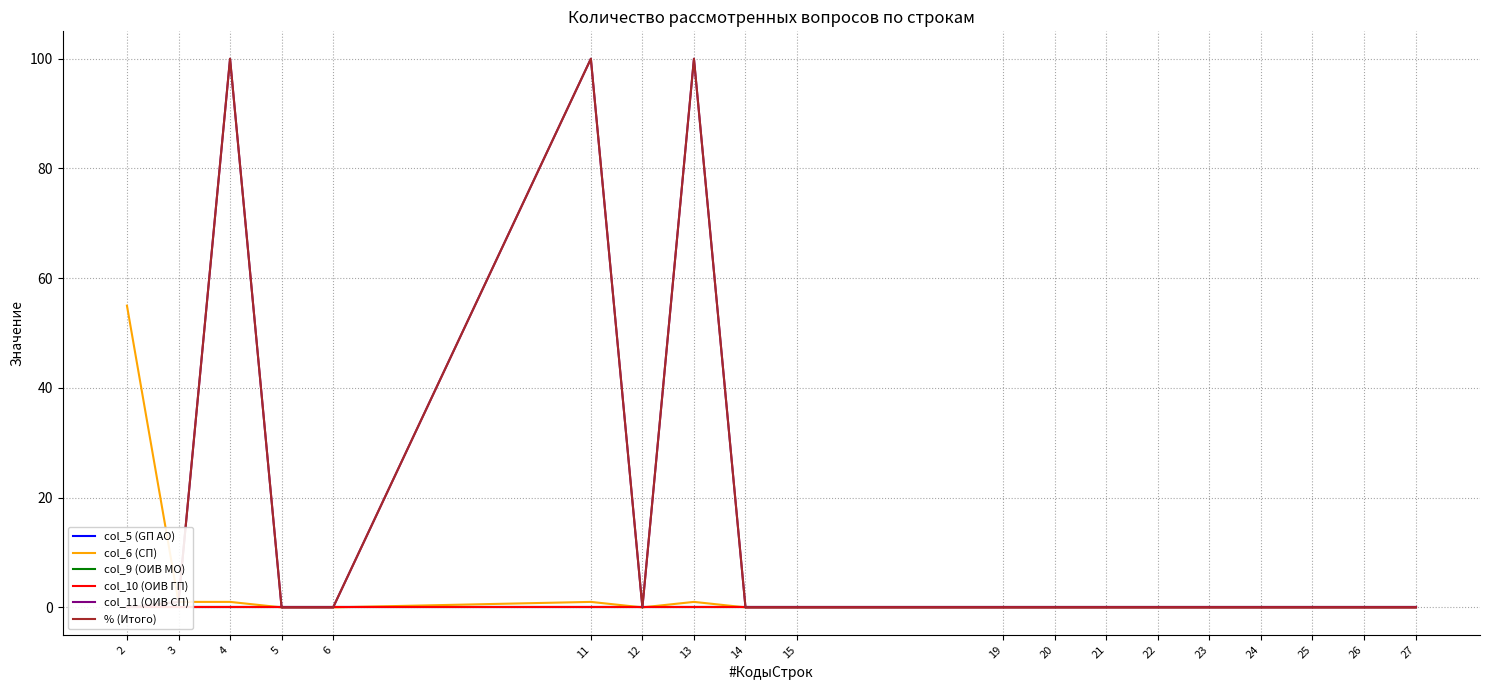

Does the chart have visible grid lines?

Yes